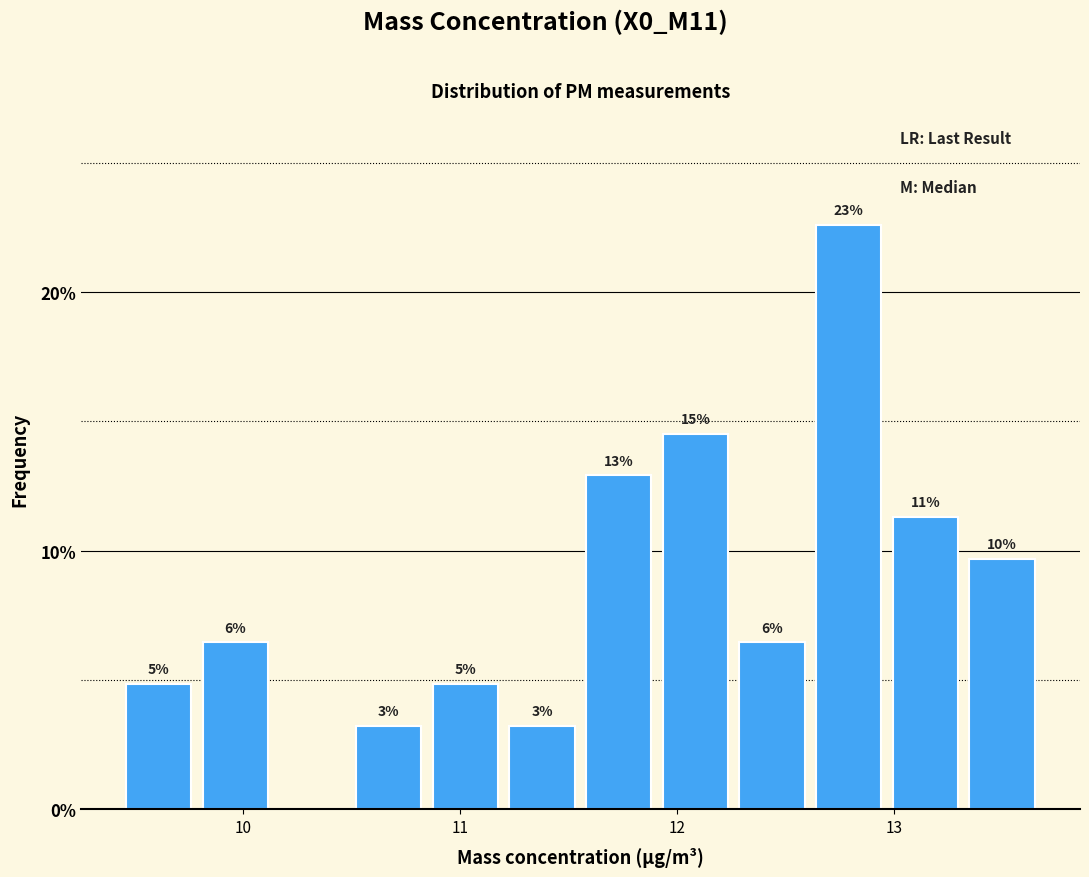

Read against the x-axis, roughly where is the centre of the tallest bar?

12.8